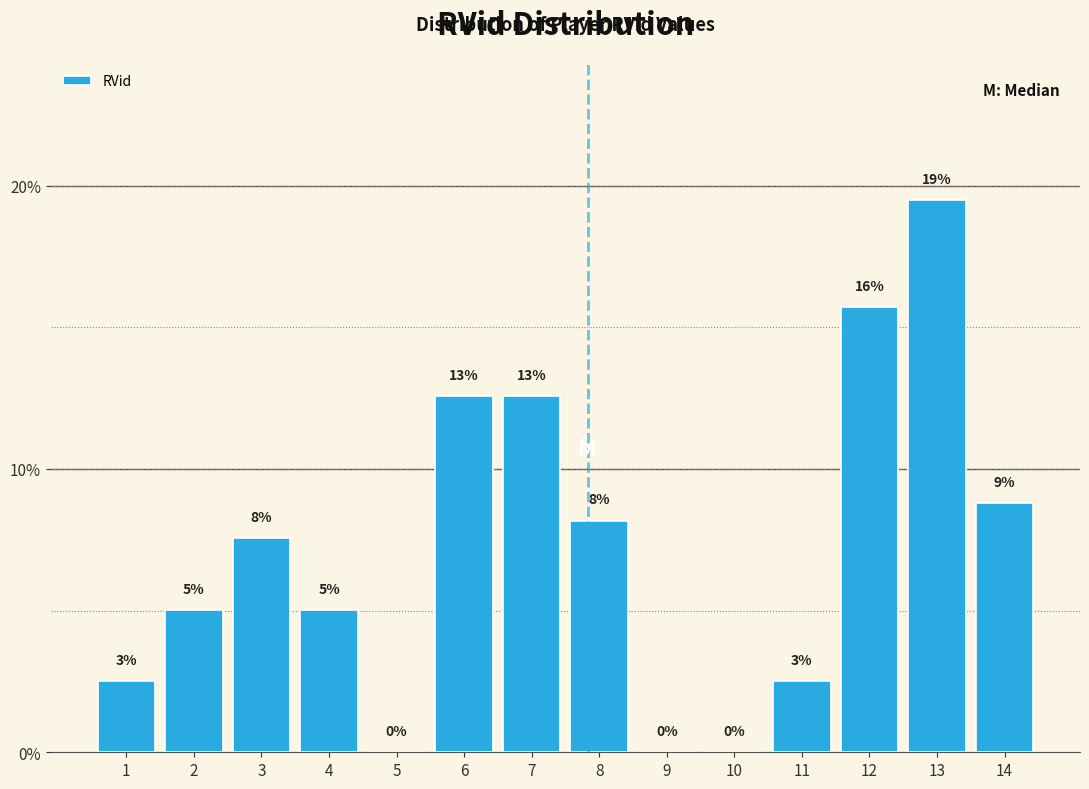

Are the bars horizontal?

No